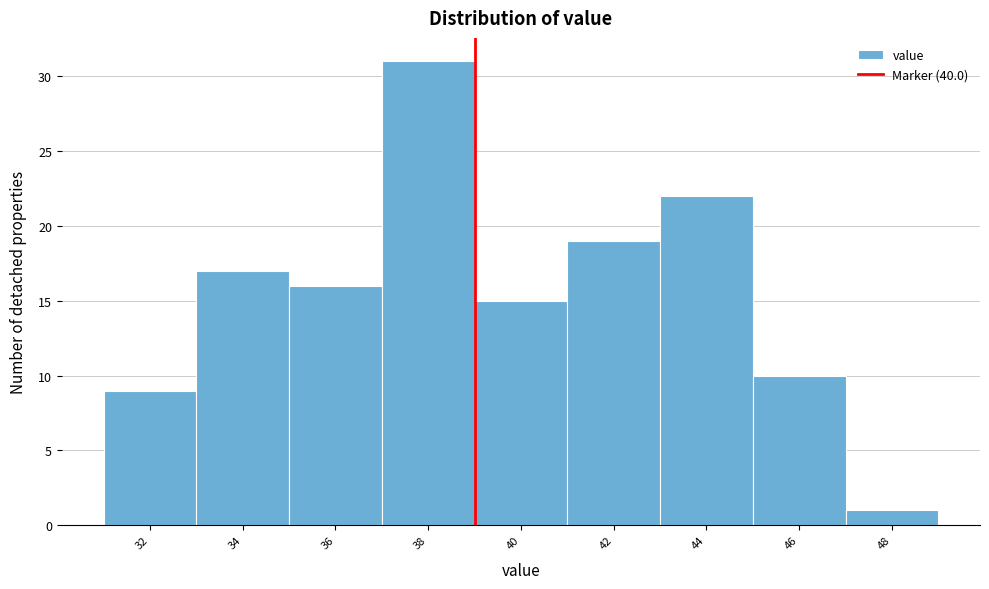

Reading right to left, extract all data points from this chart.

1	10	22	19	15	31	16	17	9